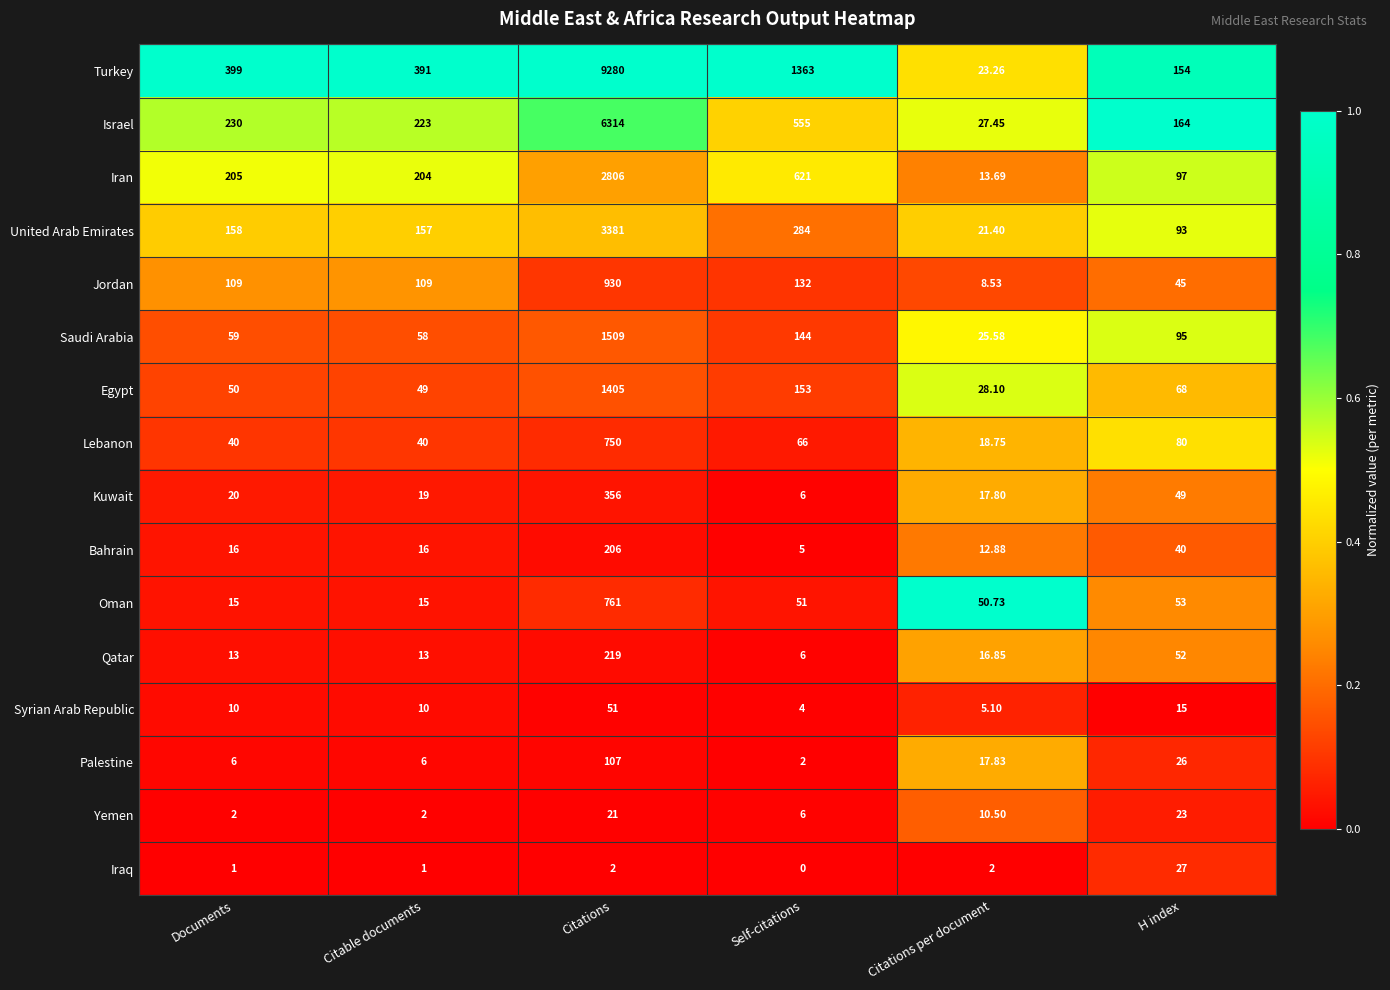

Between Documents and Citations, which series saw the biggest shift?

Turkey